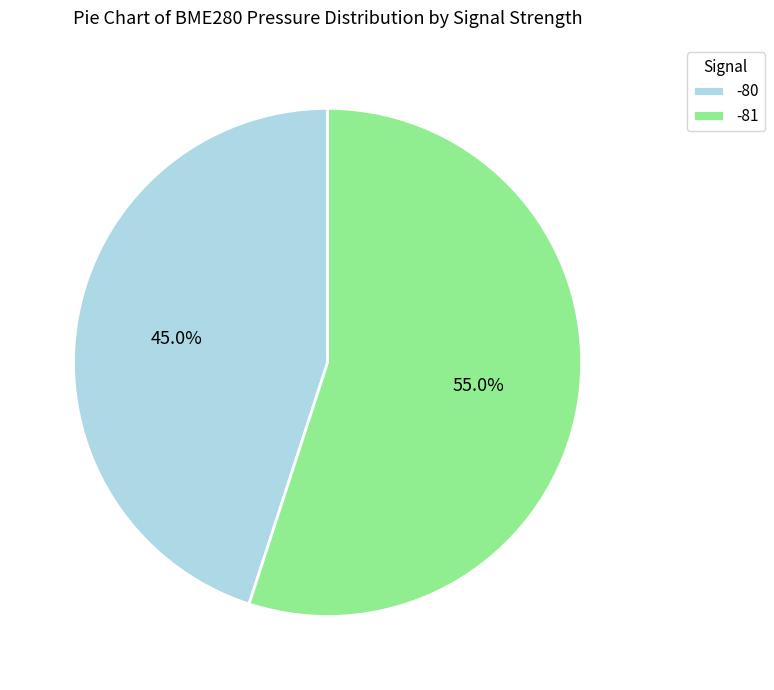

Between -81 and -80, which is larger?

-81